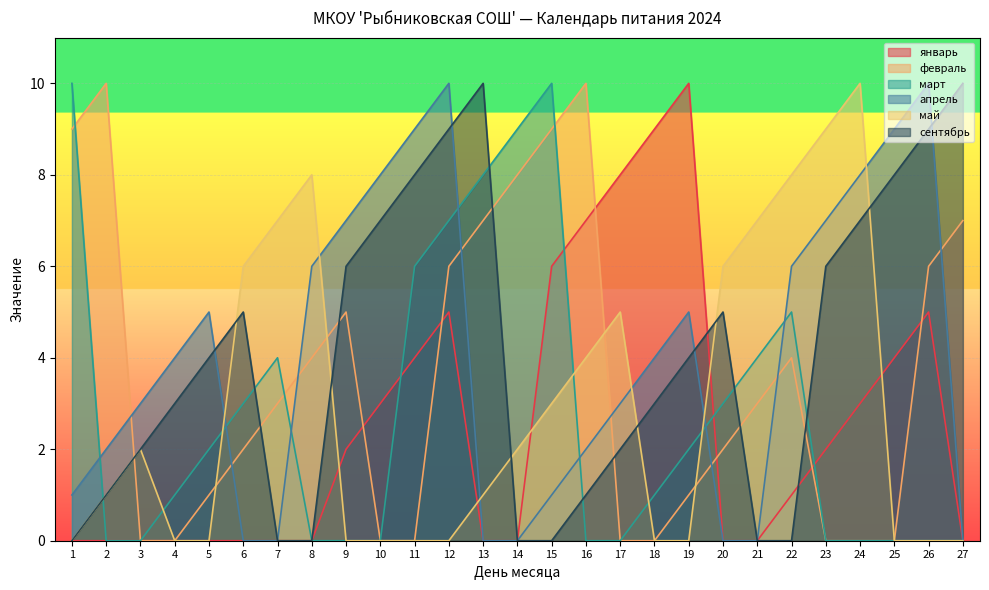

The май series shows 3 at 10. True or false?

False